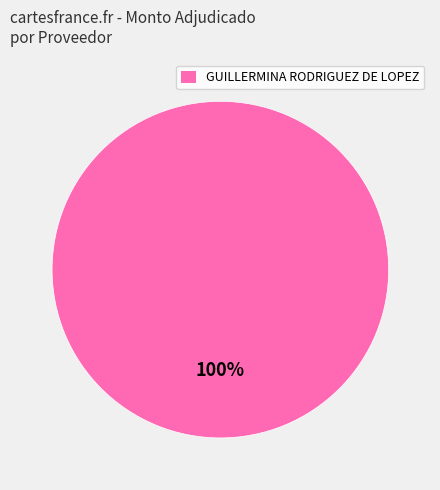

Does any single category account for the majority?

Yes